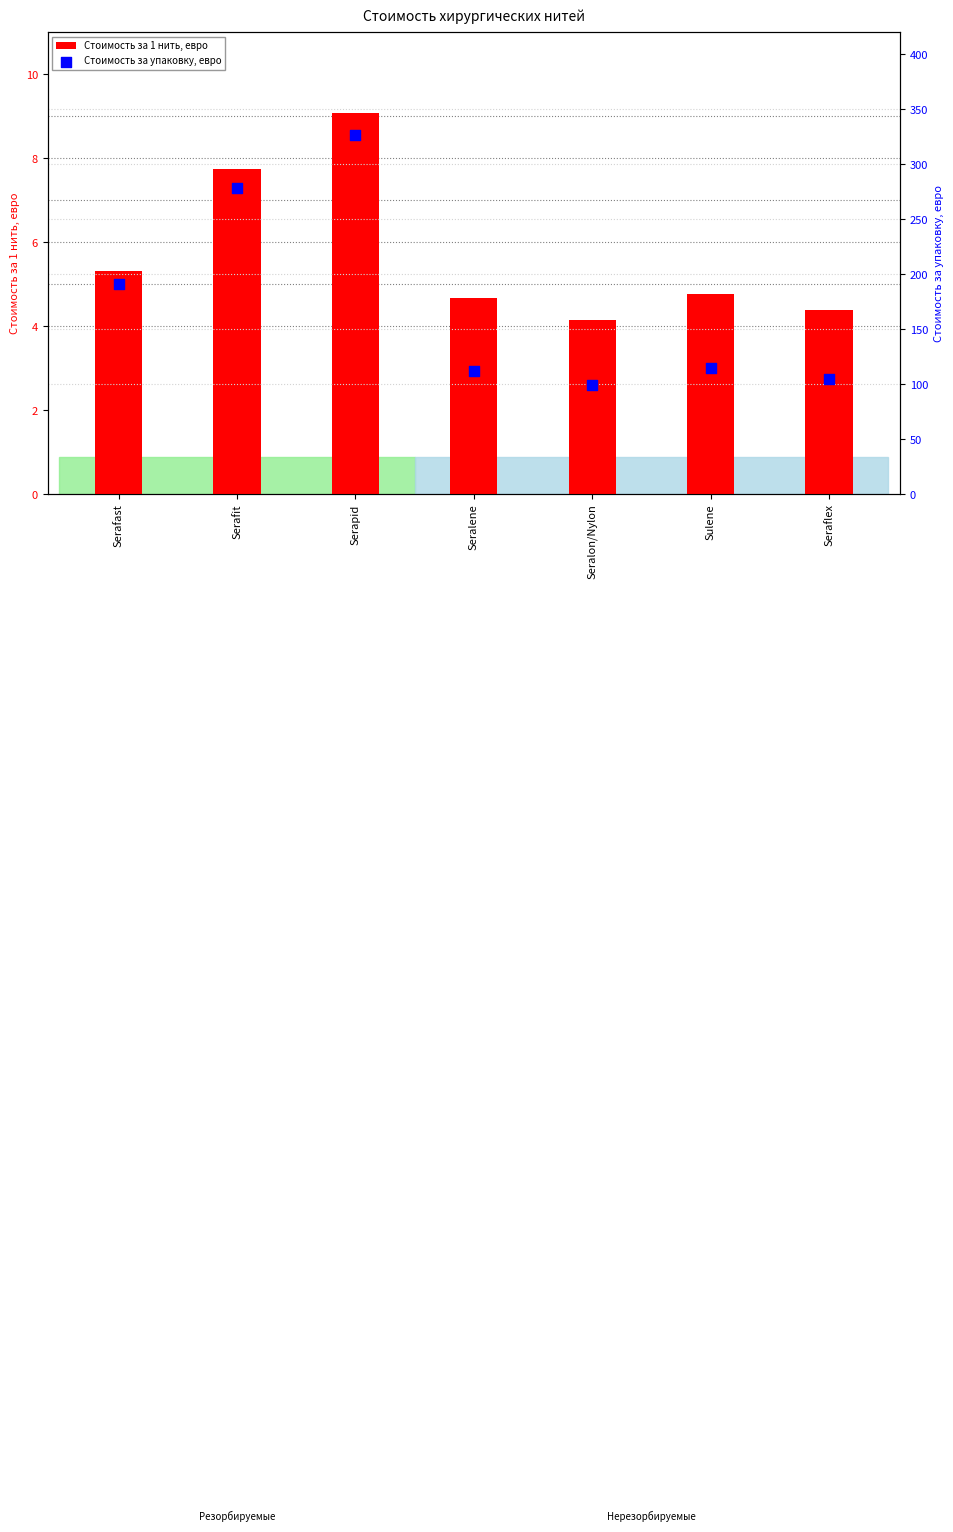

Which series has the largest total across all categories?

Стоимость за упаковку, евро